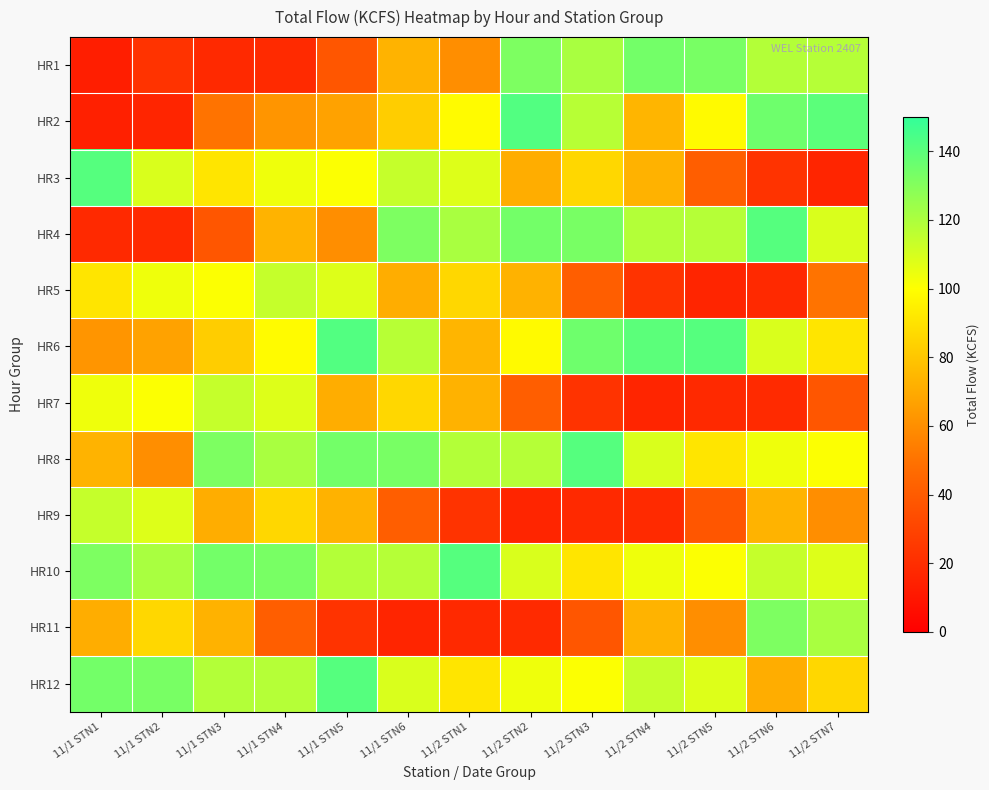

Rank the series by their maximum value, from highest to lowest.

HR2, HR6, HR3, HR4, HR8, HR10, HR12, HR1, HR11, HR5, HR7, HR9